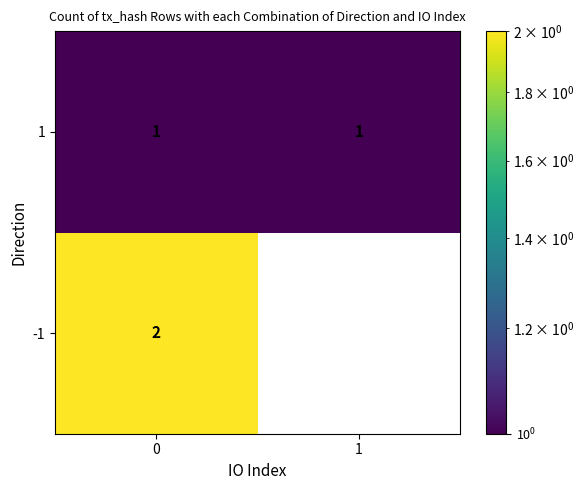

The value of 1 at 0 is 2. True or false?

False